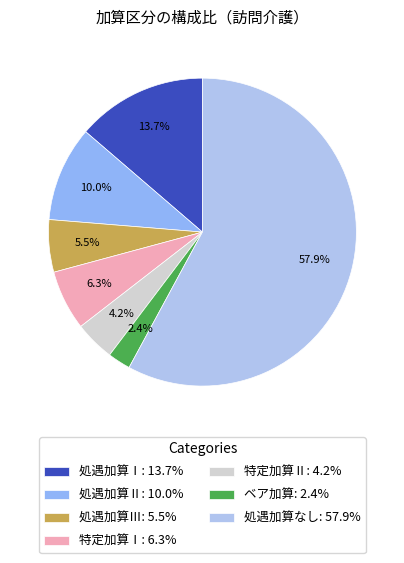

Is it true that 処遇加算Ⅱ is 10% of the pie?

True